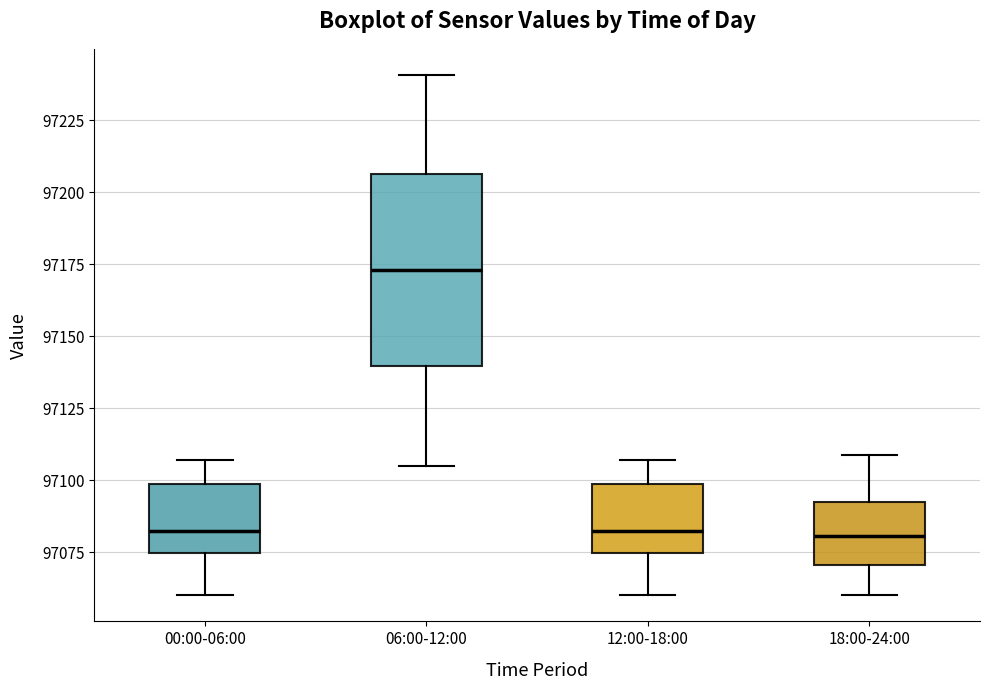

Reading left to right, transcribe this box plot: for each box, give where its median line is, the range the box spans, and where its two whiskers end, as read against the y-axis. The values are not printed on the chart, so give them approximately, as read against the axis.

00:00-06:00: median 97080, box 97075 to 97100, whiskers 97060 to 97105
06:00-12:00: median 97175, box 97140 to 97205, whiskers 97105 to 97240
12:00-18:00: median 97080, box 97075 to 97100, whiskers 97060 to 97105
18:00-24:00: median 97080, box 97070 to 97090, whiskers 97060 to 97110